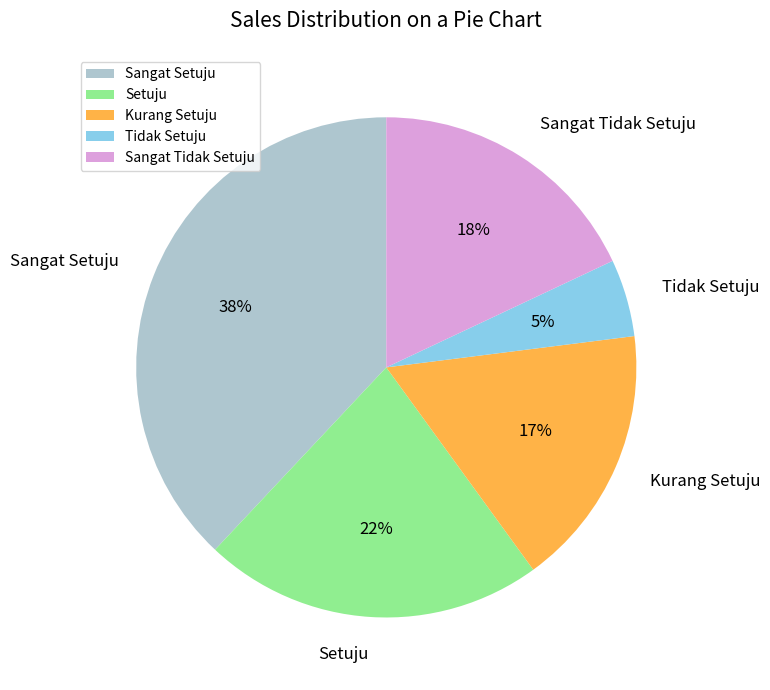

Which has a higher value, Sangat Setuju or Kurang Setuju?

Sangat Setuju